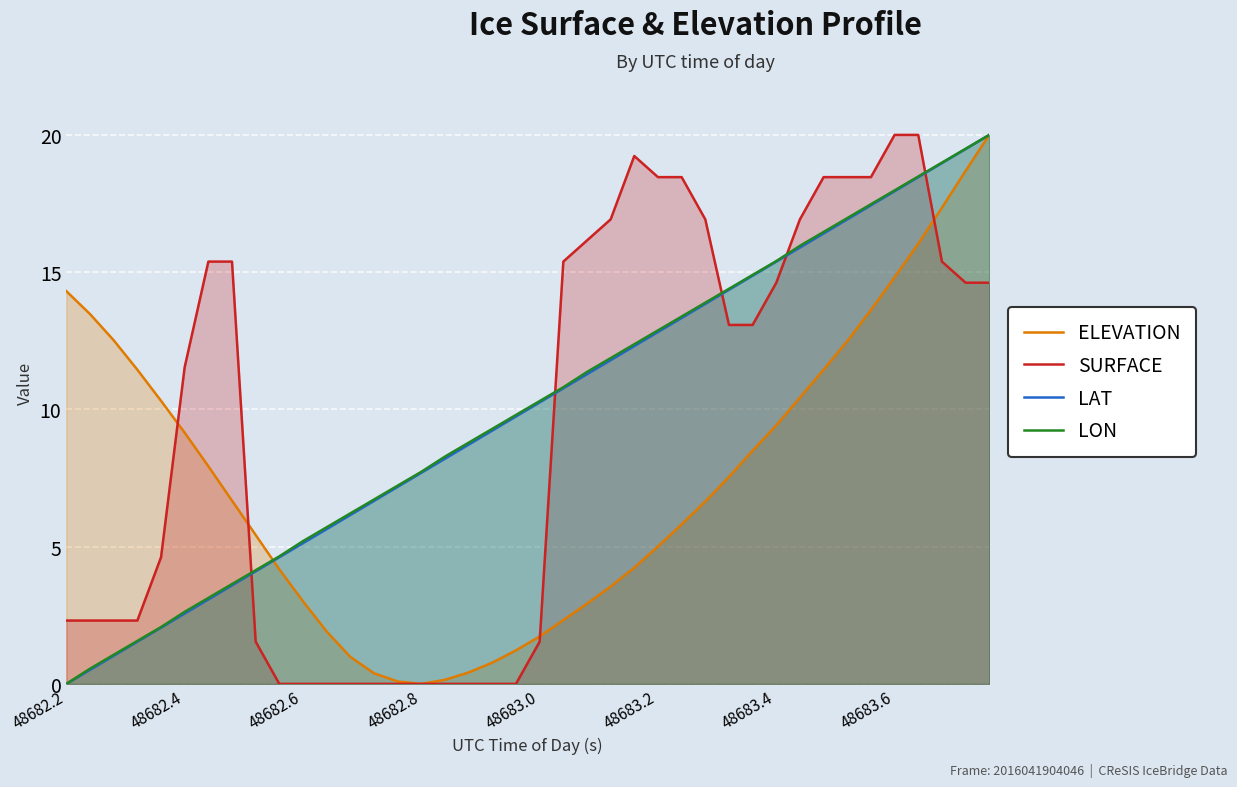

What are all the series names shown in the legend?

ELEVATION, SURFACE, LAT, LON